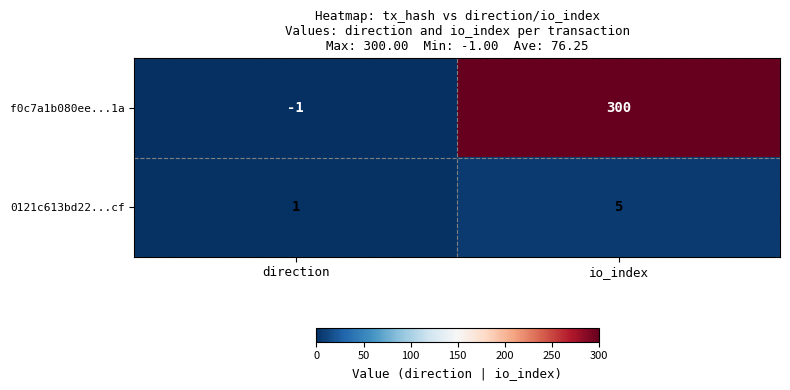

Reading left to right, list all the values displayed in this chart.

f0c7a1b080ee...1a: -1	300
0121c613bd22...cf: 1	5